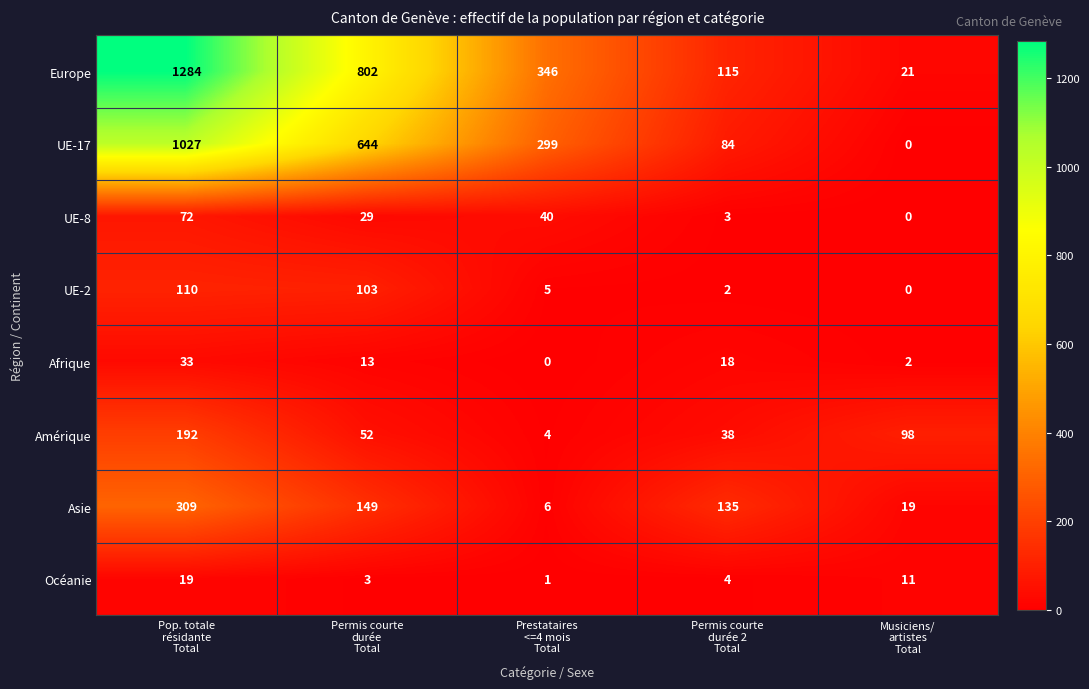

Between Pop. totale
résidante
Total and Permis courte
durée 2
Total, which series saw the biggest shift?

Europe